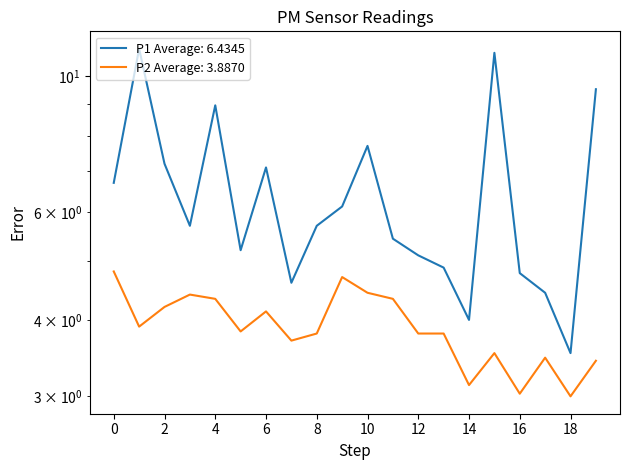

How many data points in P2 are above 3?

19